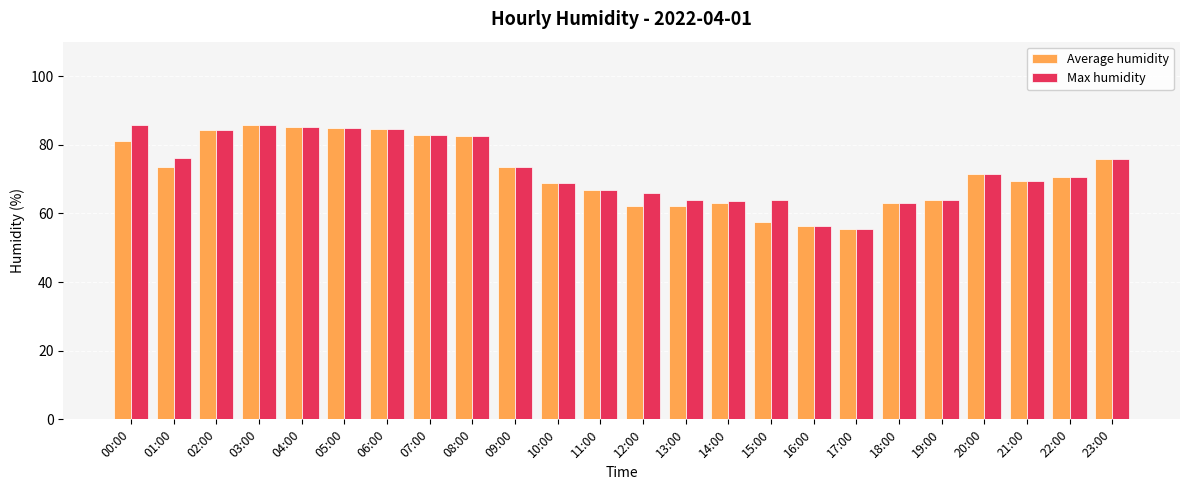

Is the value of Max humidity at 09:00 greater than the value of Average humidity at 08:00?

No